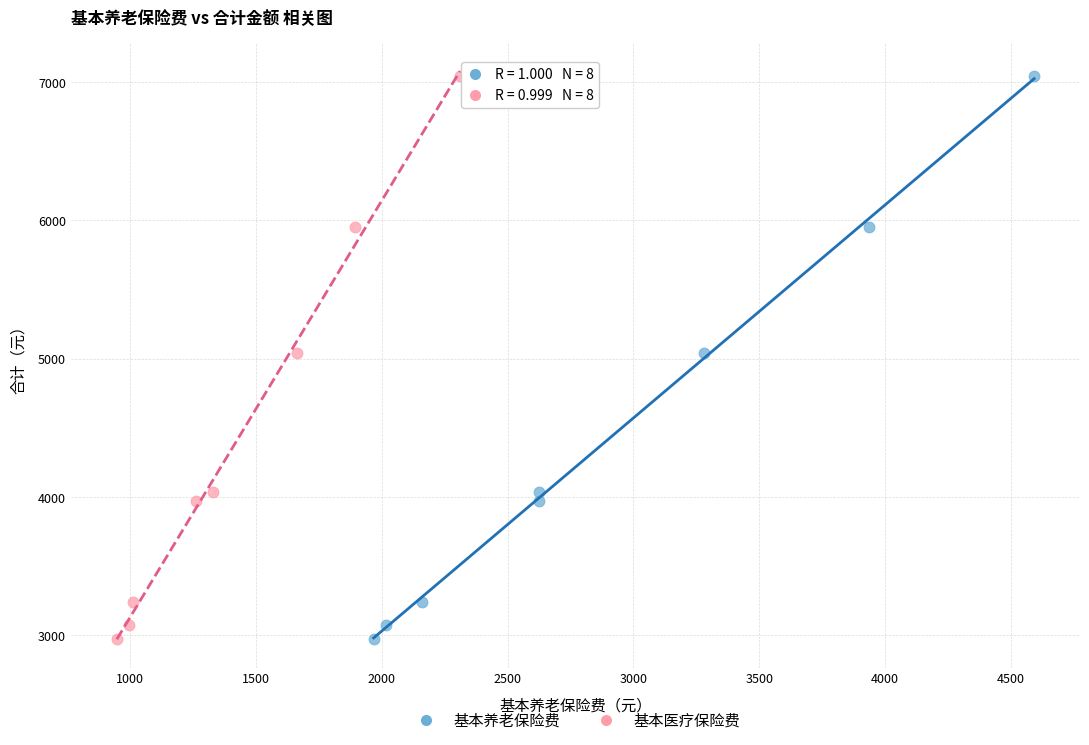

What are all the series names shown in the legend?

基本养老保险费, 基本医疗保险费